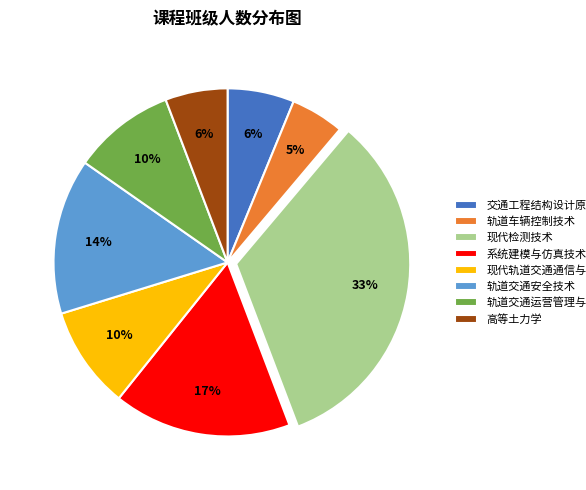

What percentage is the 高等土力学 slice, to the nearest percent?

6%